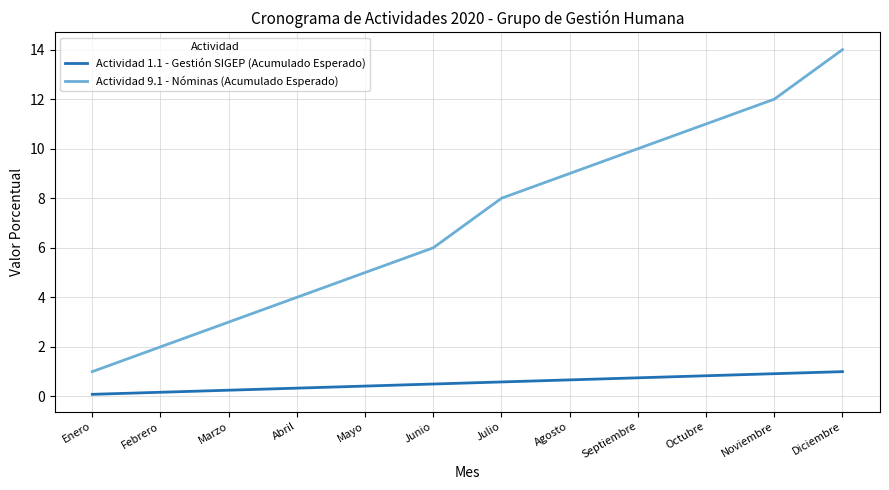

True or false: Actividad 1.1 - Gestión SIGEP (Acumulado Esperado) and Actividad 9.1 - Nóminas (Acumulado Esperado) intersect in this chart.

False